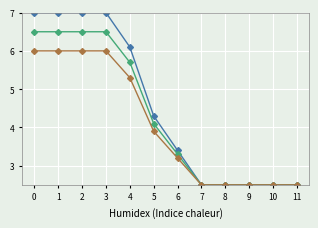

What is the total value across all series at 1?

19.5